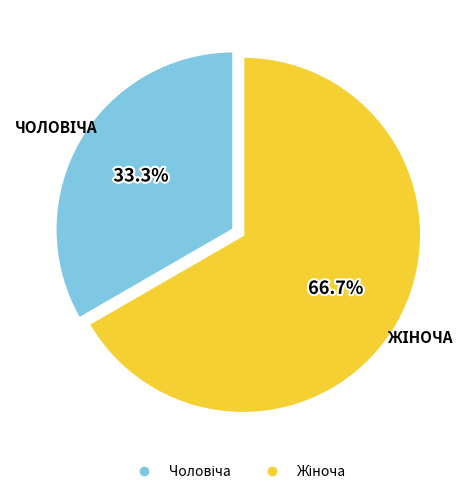

Is there any slice that represents more than half of the pie?

Yes